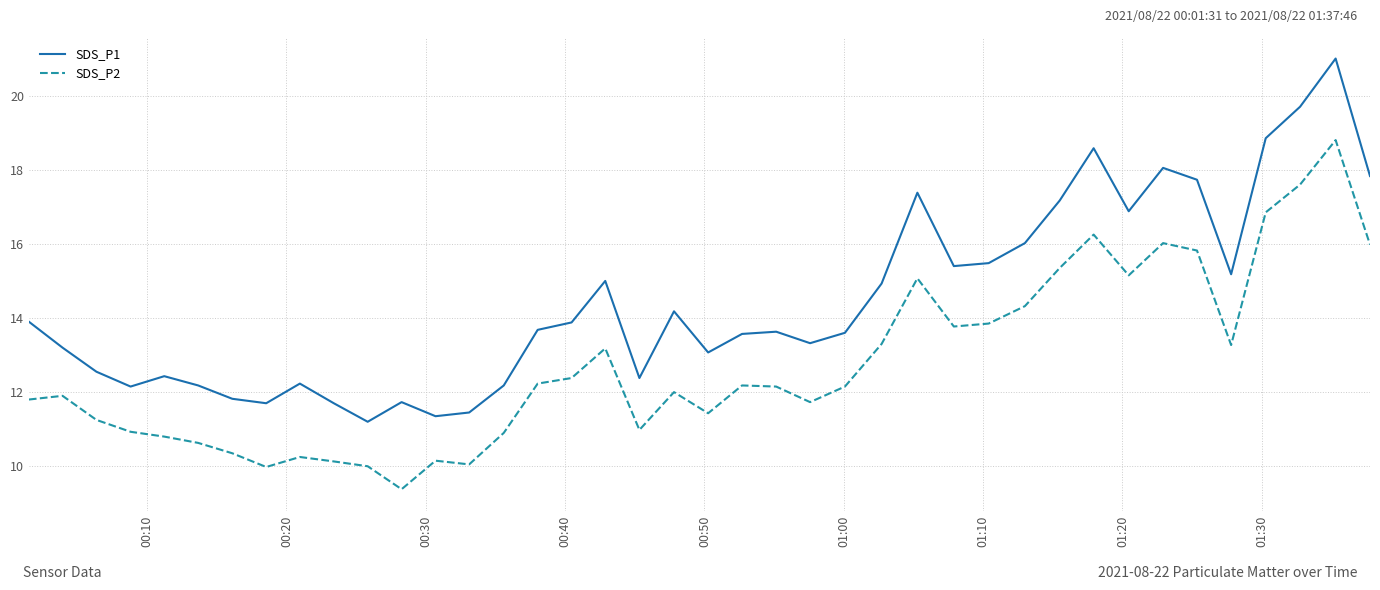

Does the chart display data point markers on the line(s)?

No